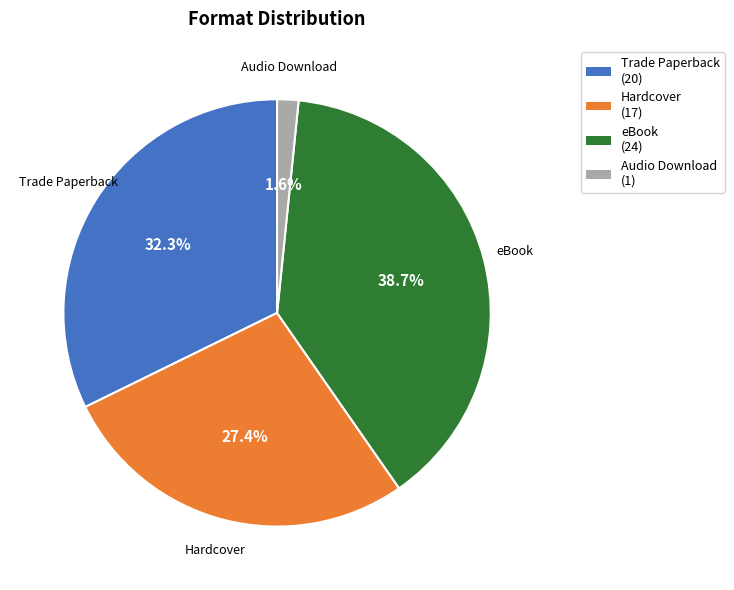

Which has a higher value, Trade Paperback or eBook?

eBook